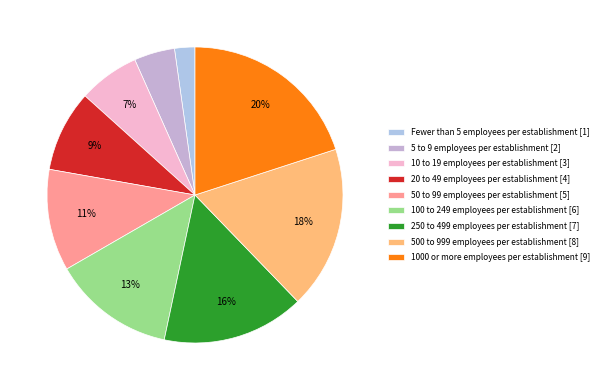

Combined, what portion of the pie is 5 to 9 employees and 100 to 249 employees?

17.8%